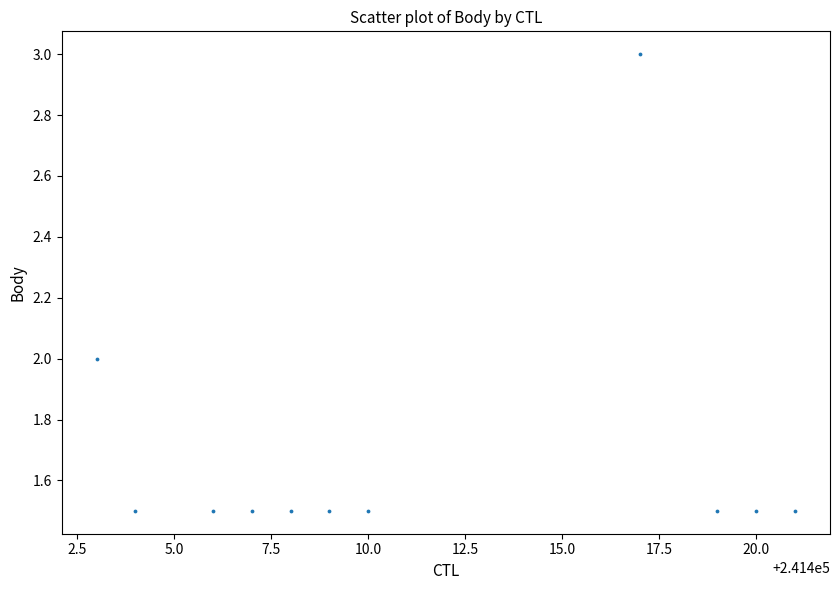

What is the average Y value?

1.7